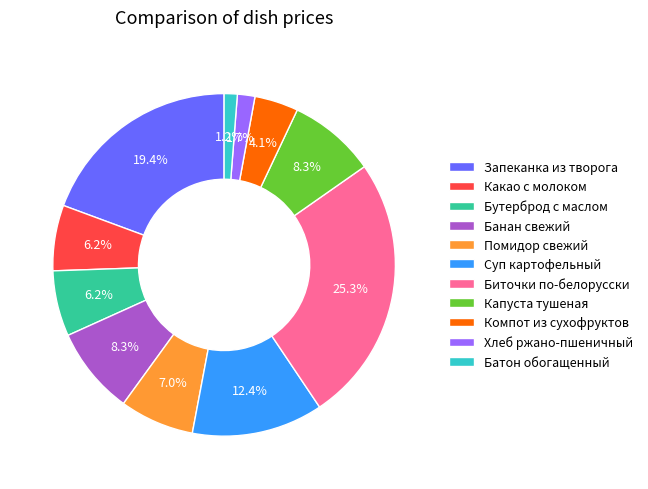

Which category has the biggest portion of the pie?

Биточки по-белорусски